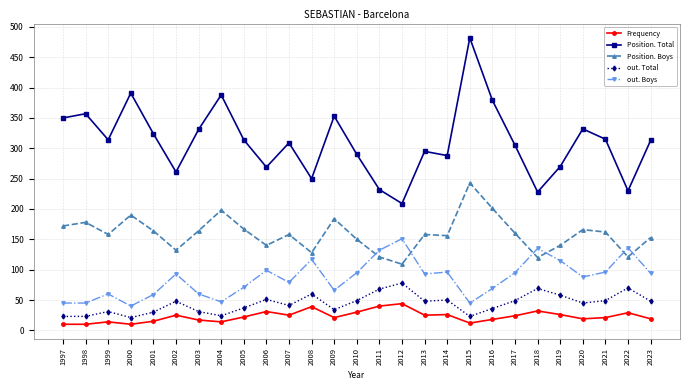

How many lines are shown in the chart?

5